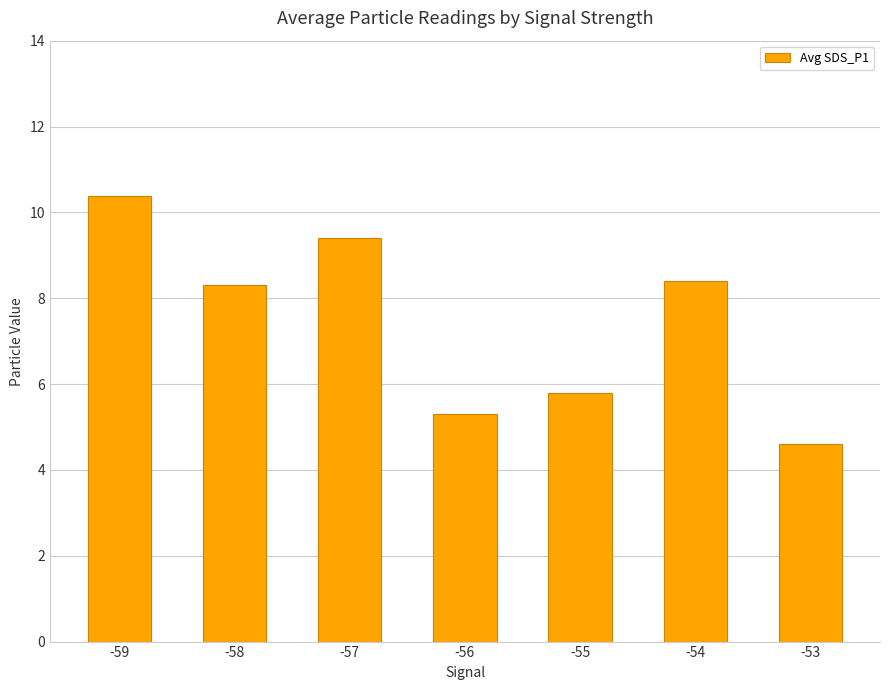

The chart shows a value of 2.5 at -56. True or false?

False